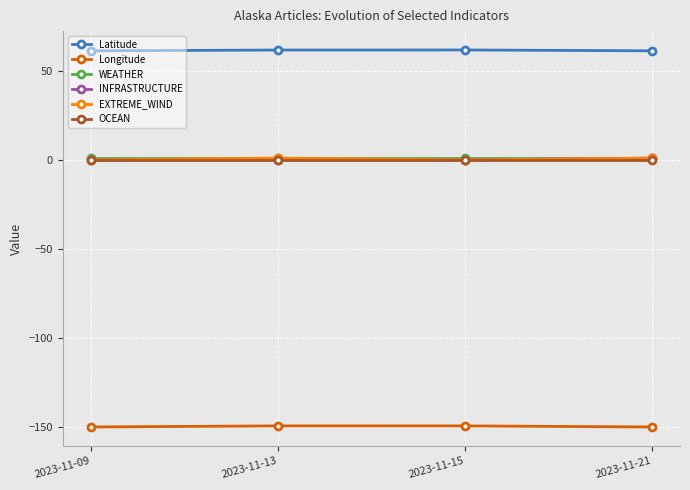

What is the approximate value of WEATHER at 2023-11-15?

1.0